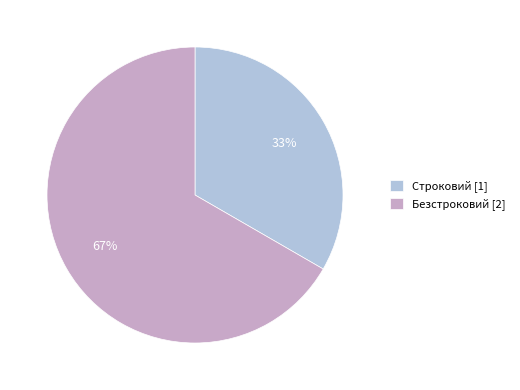

To the nearest percent, what is the combined percentage of Строковий [1] and Безстроковий [2]?

100%